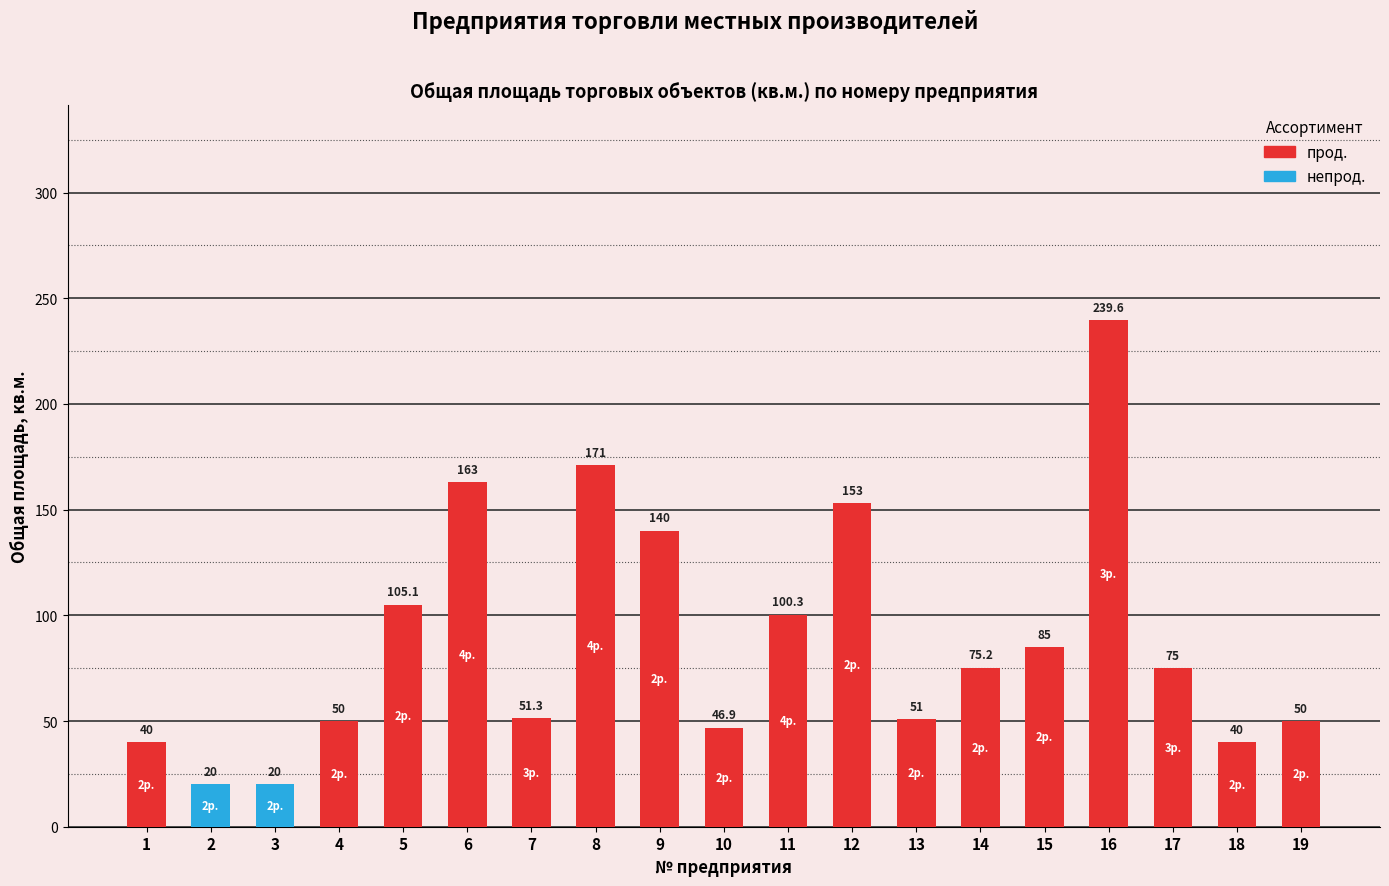

Reading left to right, transcribe all the data shown in this chart.

40.0	20.0	20.0	50.0	105.1	163.0	51.3	171.0	140.0	46.9	100.3	153.0	51.0	75.2	85.0	239.6	75.0	40.0	50.0